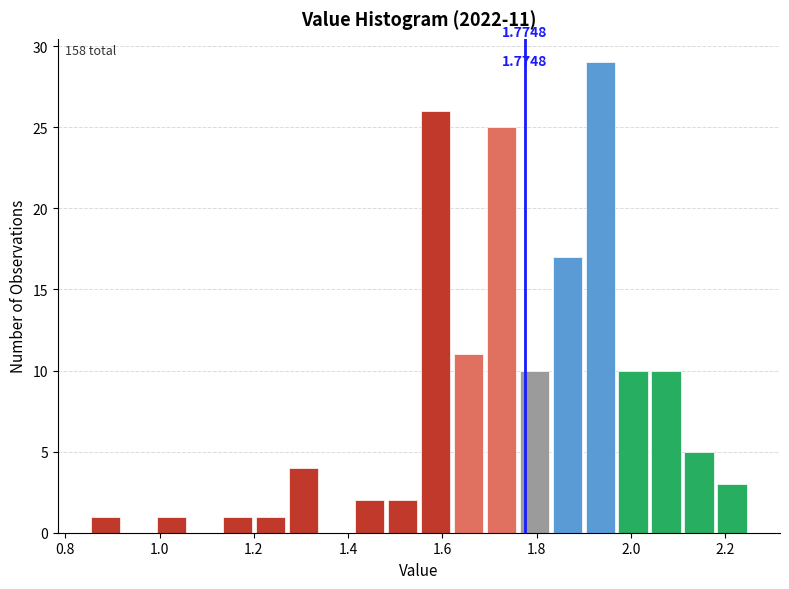

Around what value on the x-axis is the tallest bar? Give the approximate position of its centre, as read against the axis.

1.94